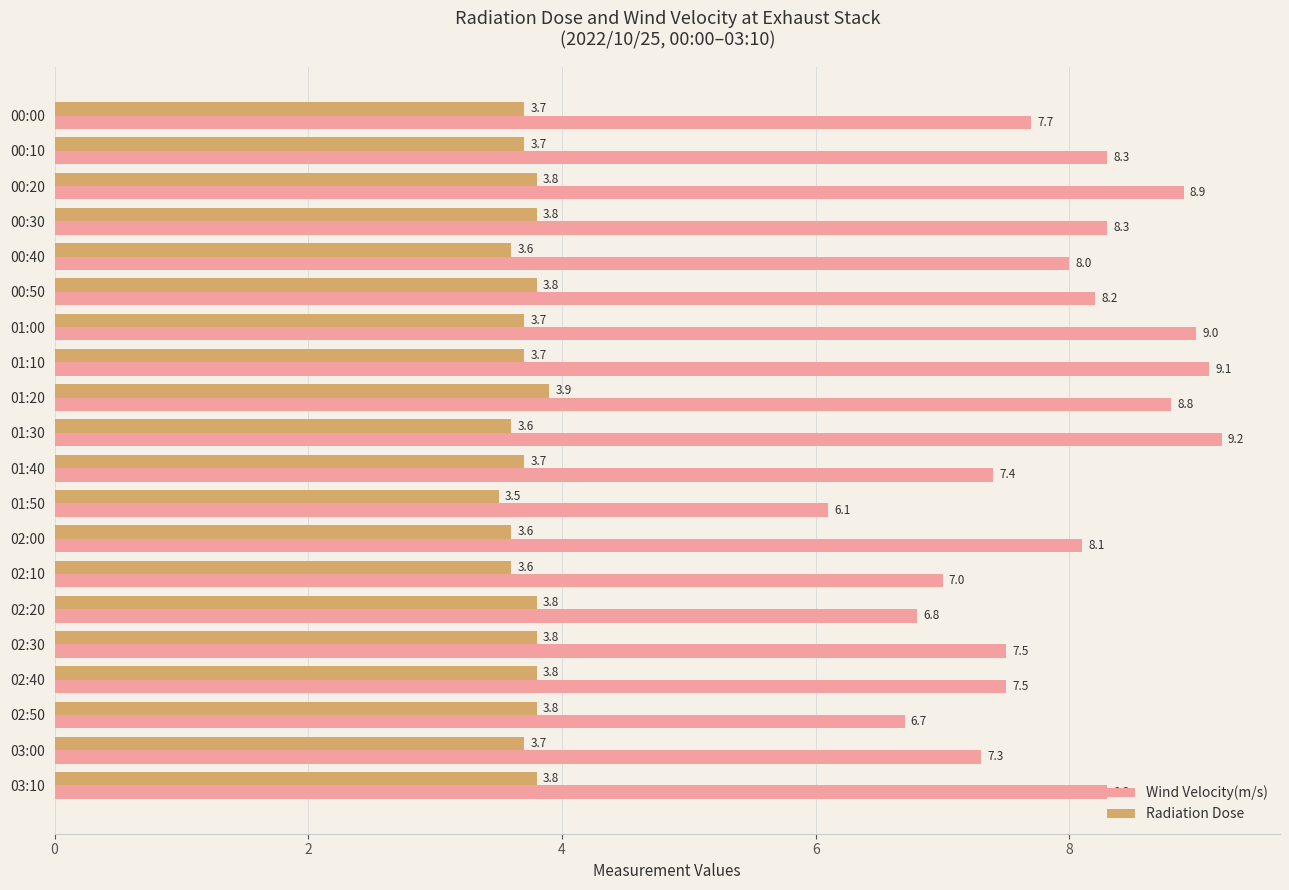

At how many categories does at least one series exceed 5?

20